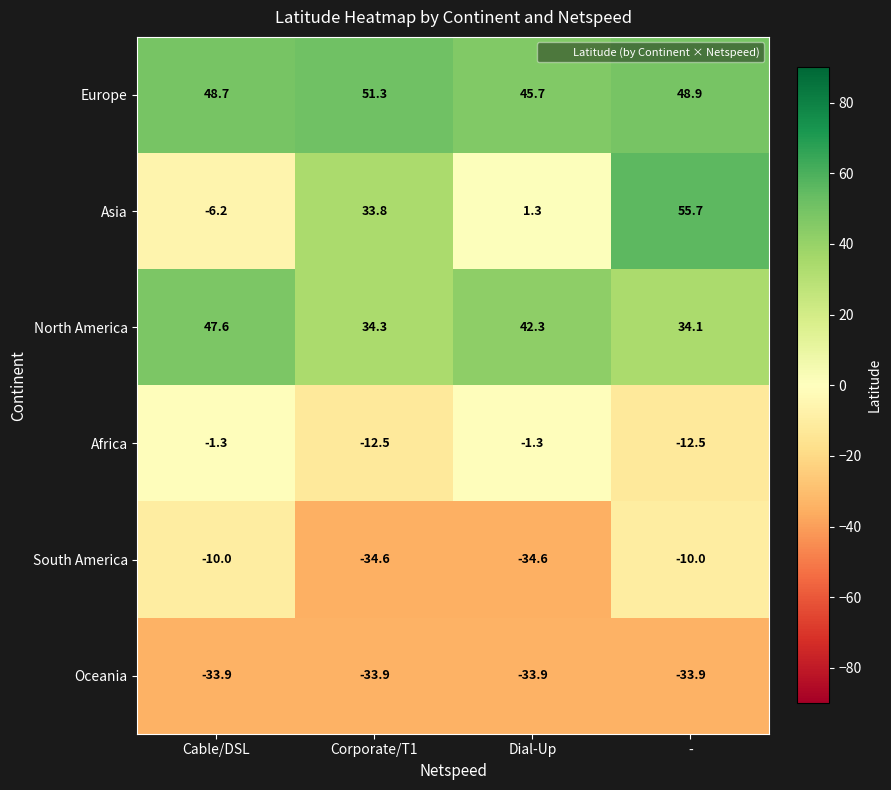

What is the spread (max minus min) of values at Corporate/T1?

85.9